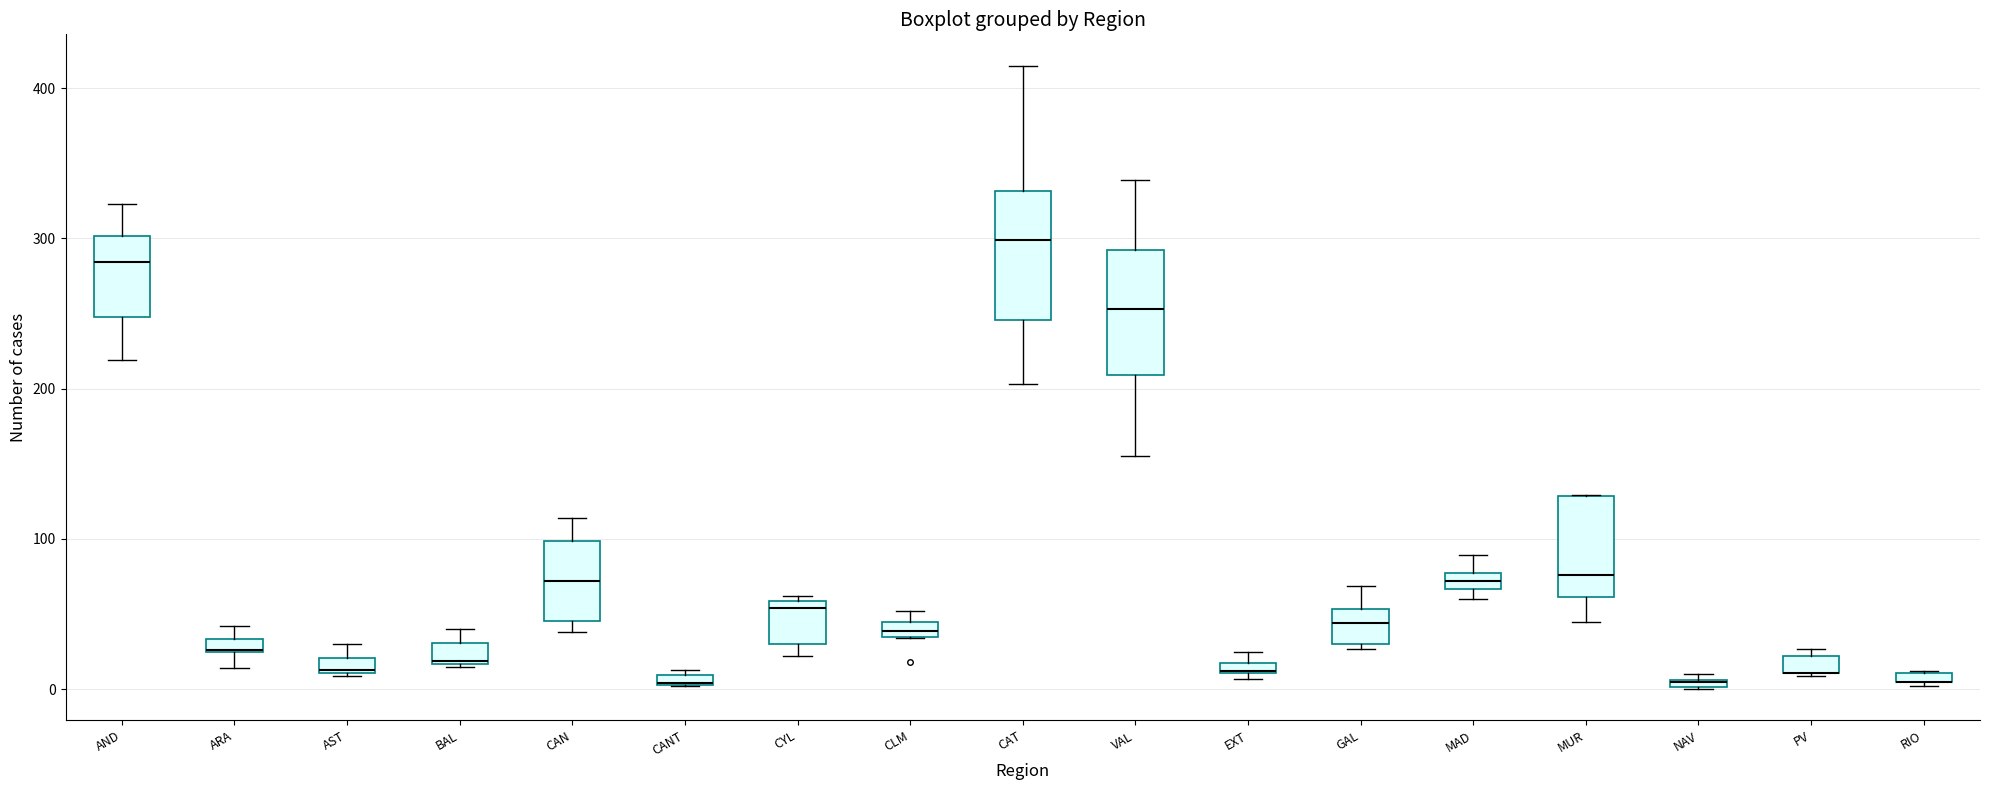

Where does the median line of the box for CYL sit on the y-axis? The values are not printed on the chart, so give them approximately, as read against the axis.

50